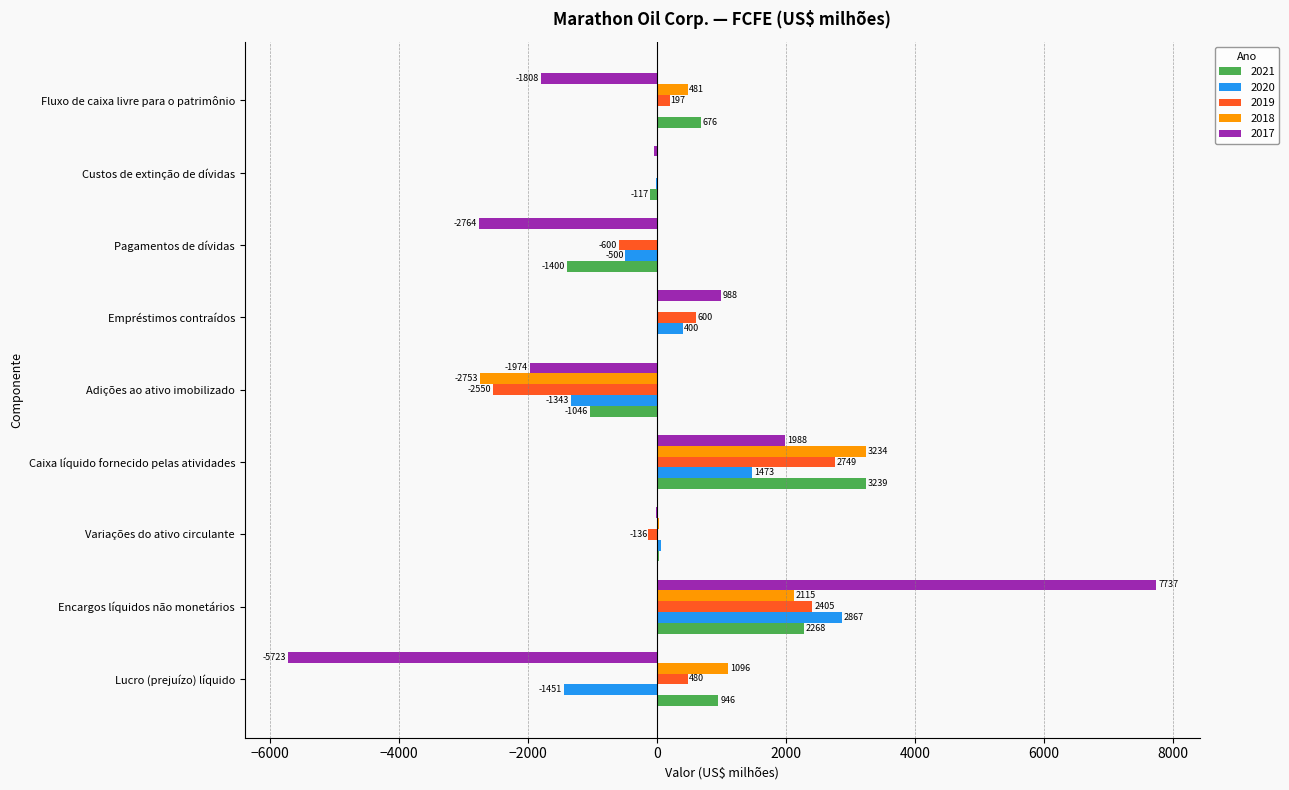

What is the maximum value for 2019?

2749